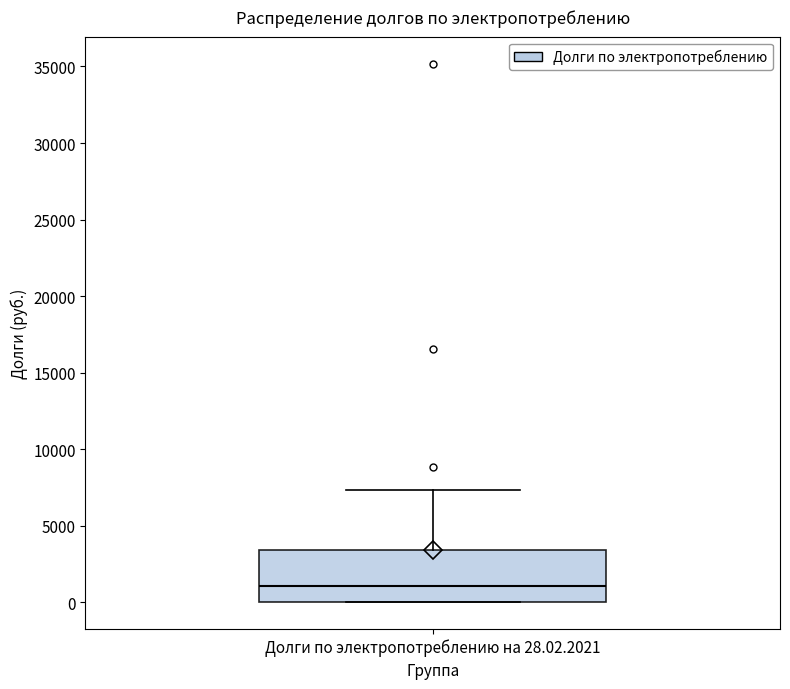

Read this box plot against the y-axis: the position of the median line, the range covered by the box, and the ends of both whiskers. The values are not printed on the chart, so give them approximately, as read against the axis.

median 1000, box 0 to 3500, whiskers 0 to 7500